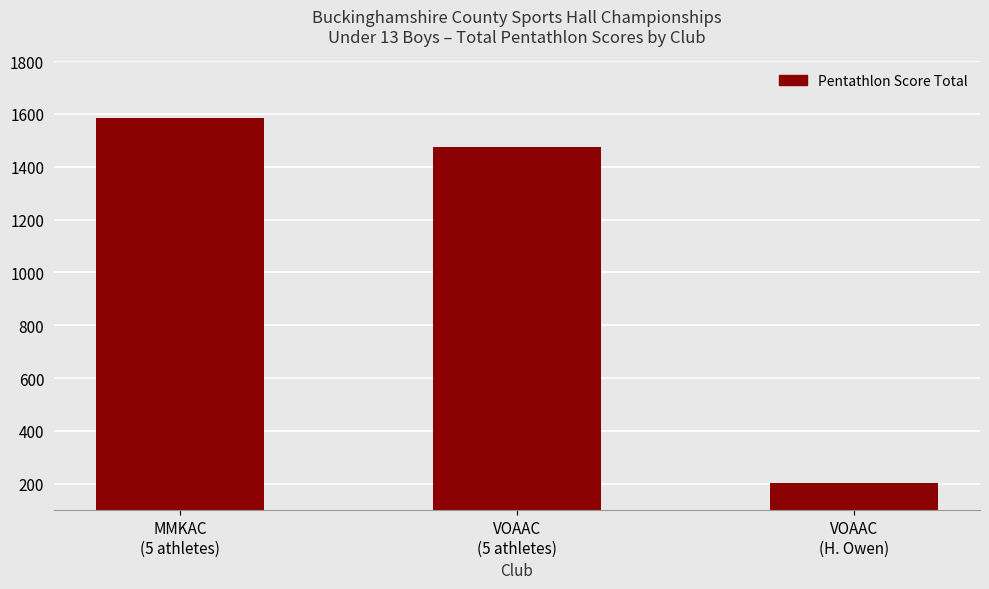

What is the difference between the maximum and minimum values?

1382